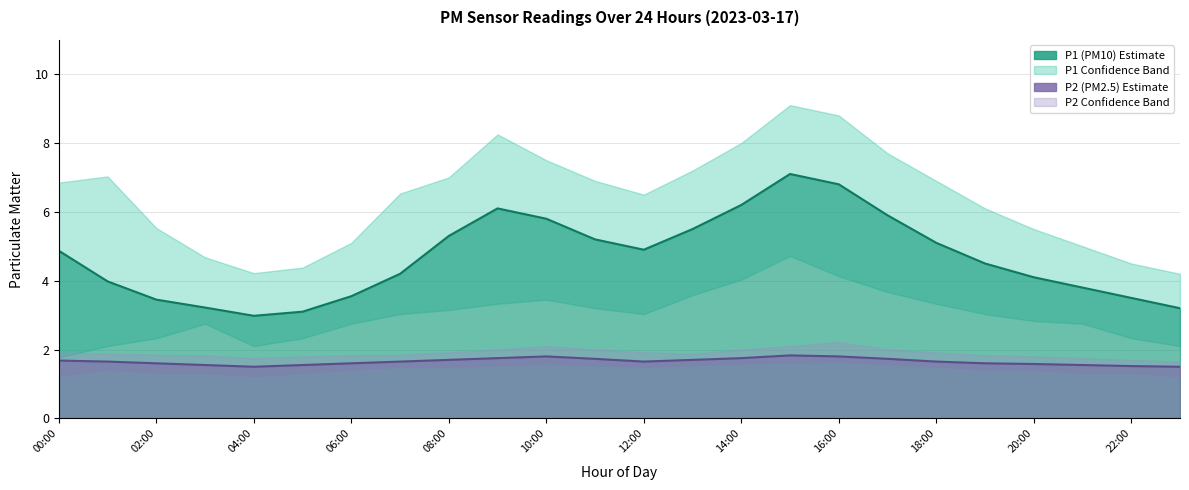

Is the value of P1 at 19:00 greater than the value of P1_lower at 23:00?

Yes